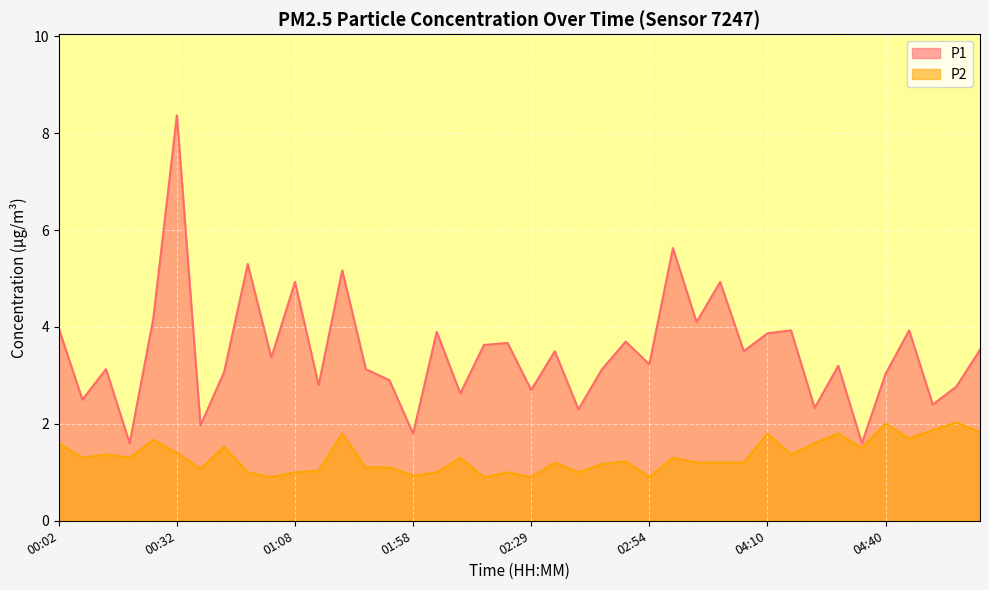

How many values in the P1 series exceed 3?

27